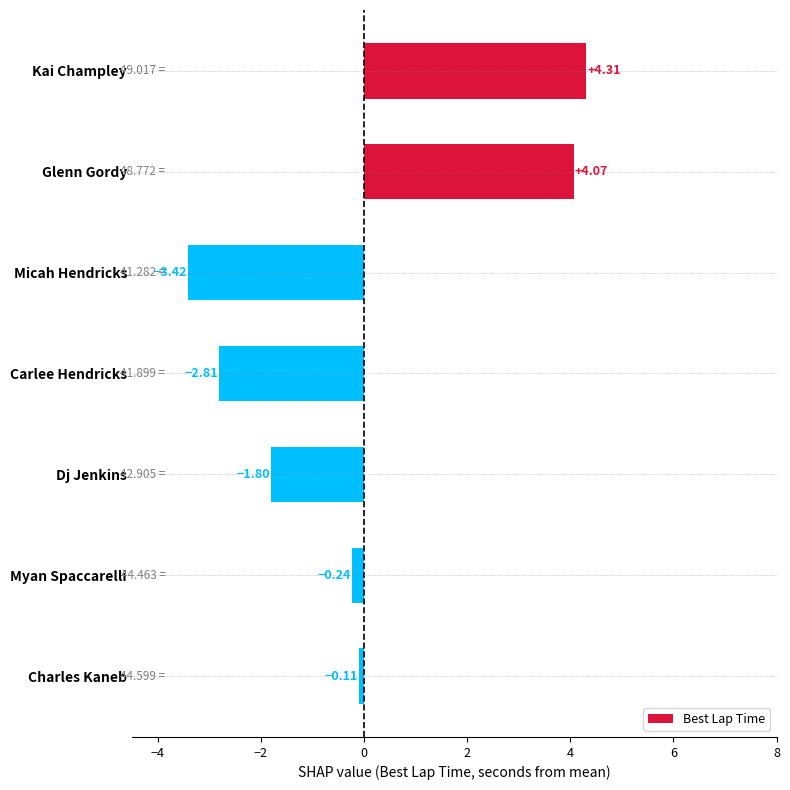

At which label is the value closest to 0?

Charles Kaneb